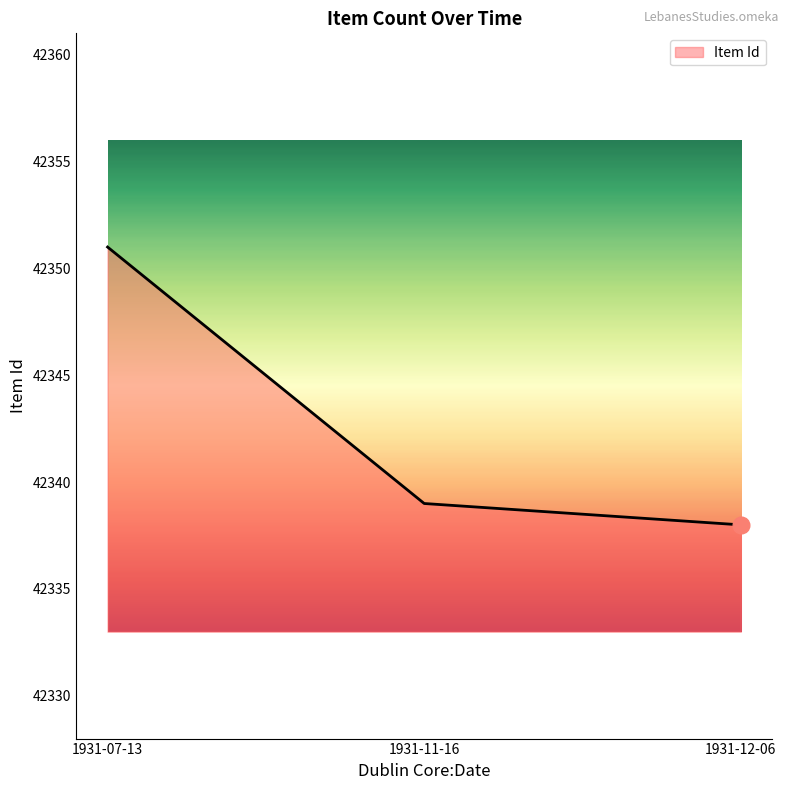

Where does the data first go above 42339?

1931-07-13